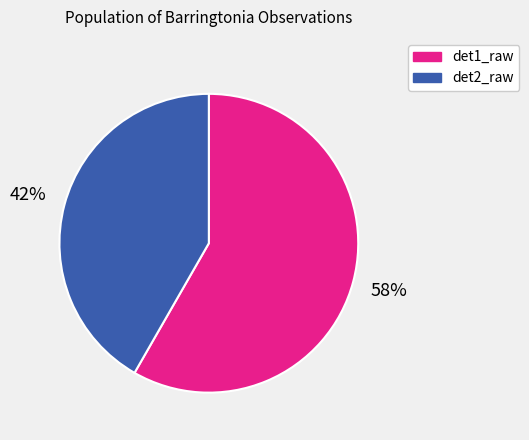

Does any single category account for the majority?

Yes